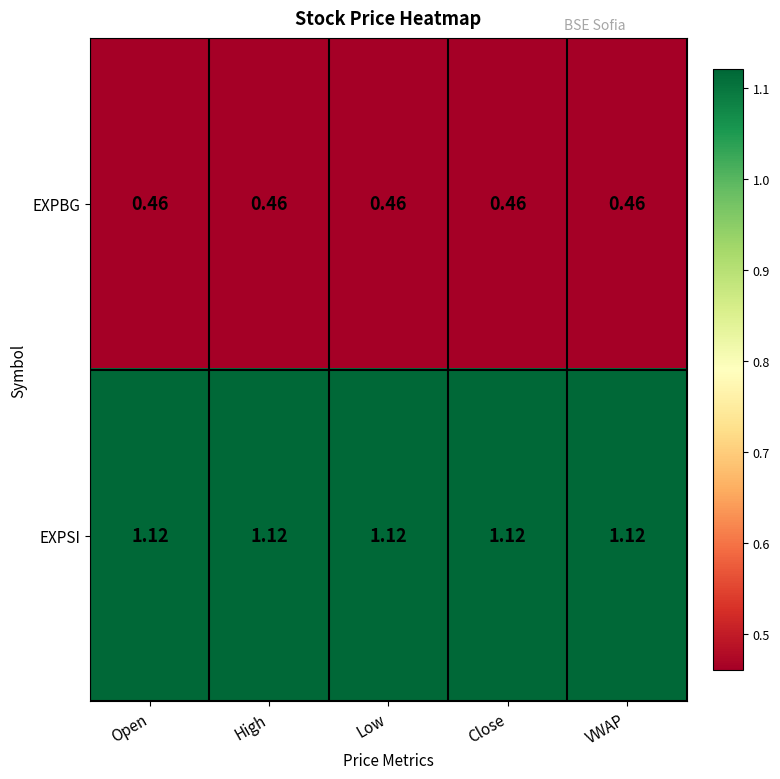

Rank the series by their maximum value, from highest to lowest.

EXPSI, EXPBG